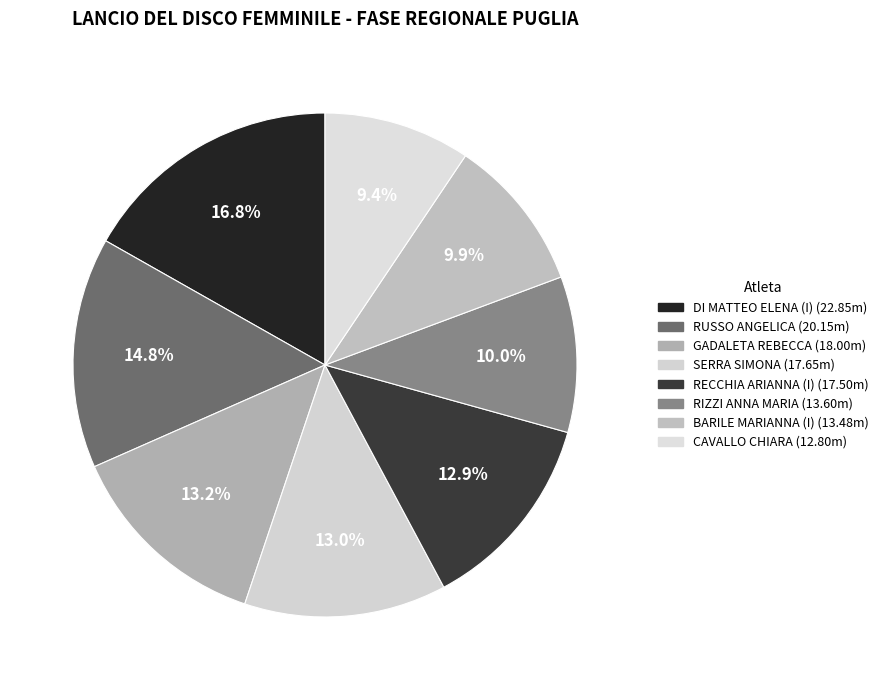

To the nearest percent, what is the combined percentage of GADALETA REBECCA and RUSSO ANGELICA?

28%